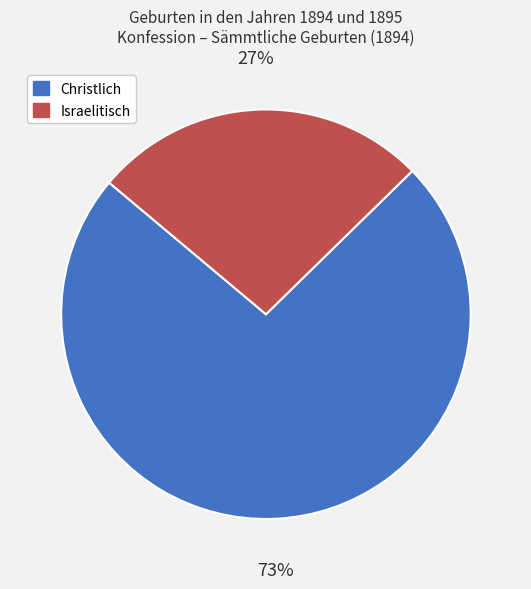

To the nearest percent, what is the average slice percentage?

50%